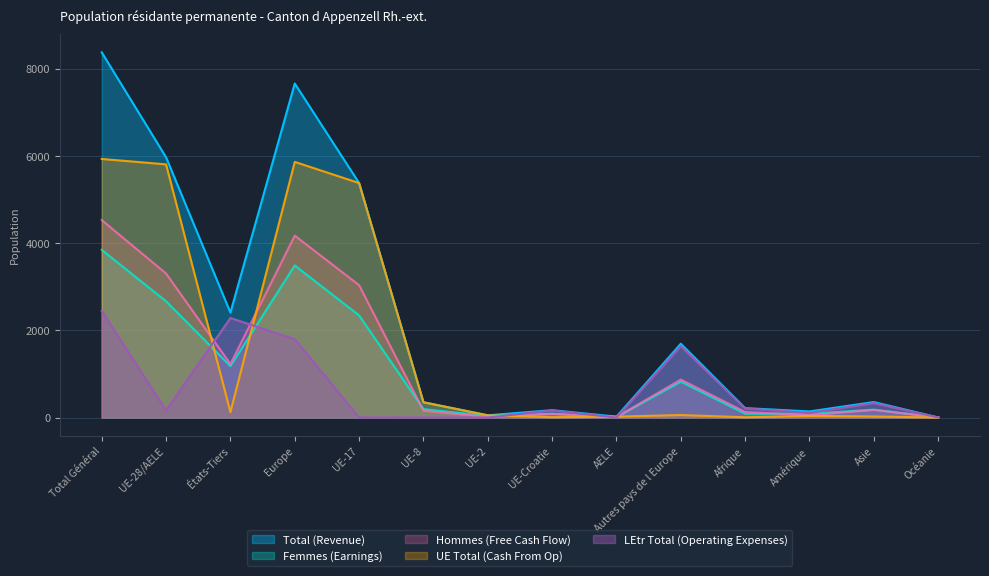

What is the sum of the LEtr Total (Operating Expenses) values at UE-Croatie and UE-17?

162